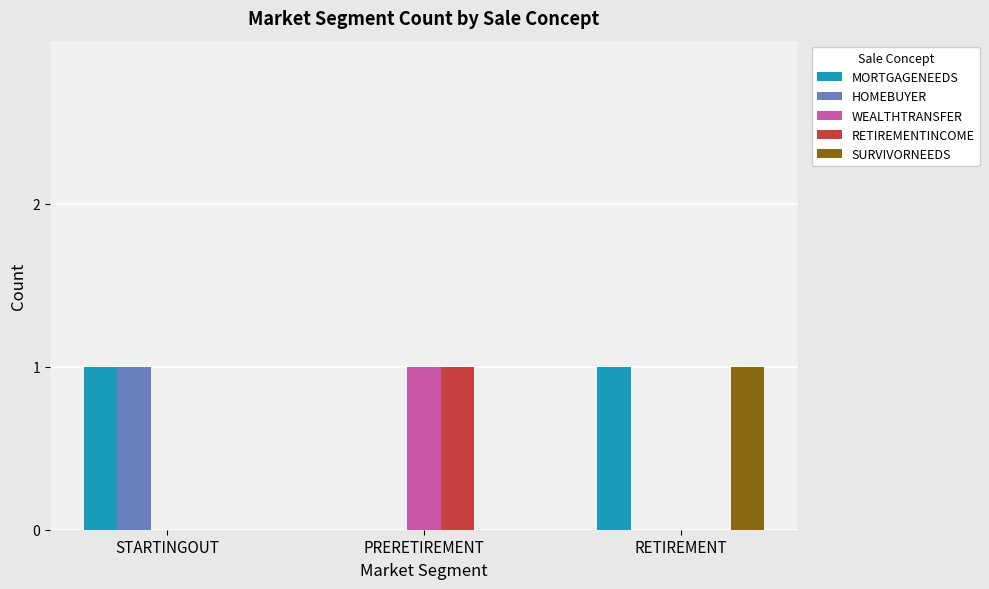

Is the value of MORTGAGENEEDS at STARTINGOUT greater than the value of RETIREMENTINCOME at STARTINGOUT?

Yes